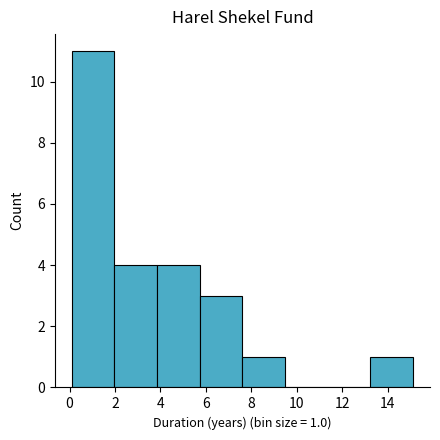

Over which range of the x-axis is the bar tallest?

0.2 to 2.0